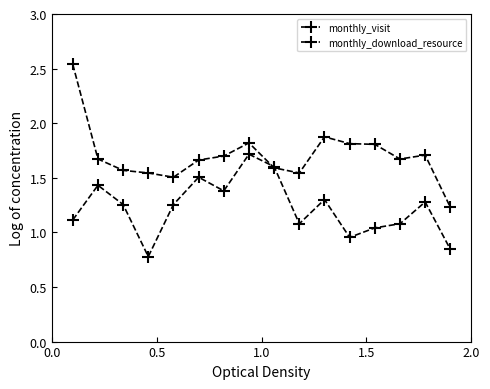

How many intersections are there between monthly_download_resource and monthly_visit?

2